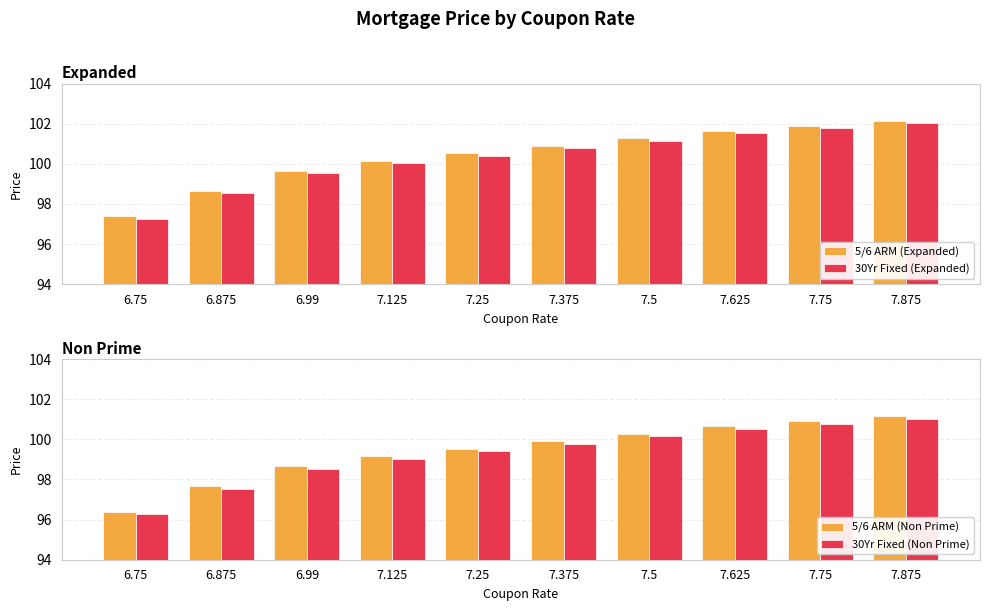

True or false: 5/6 ARM (Expanded) has a value of 28.2 at 6.75.

False